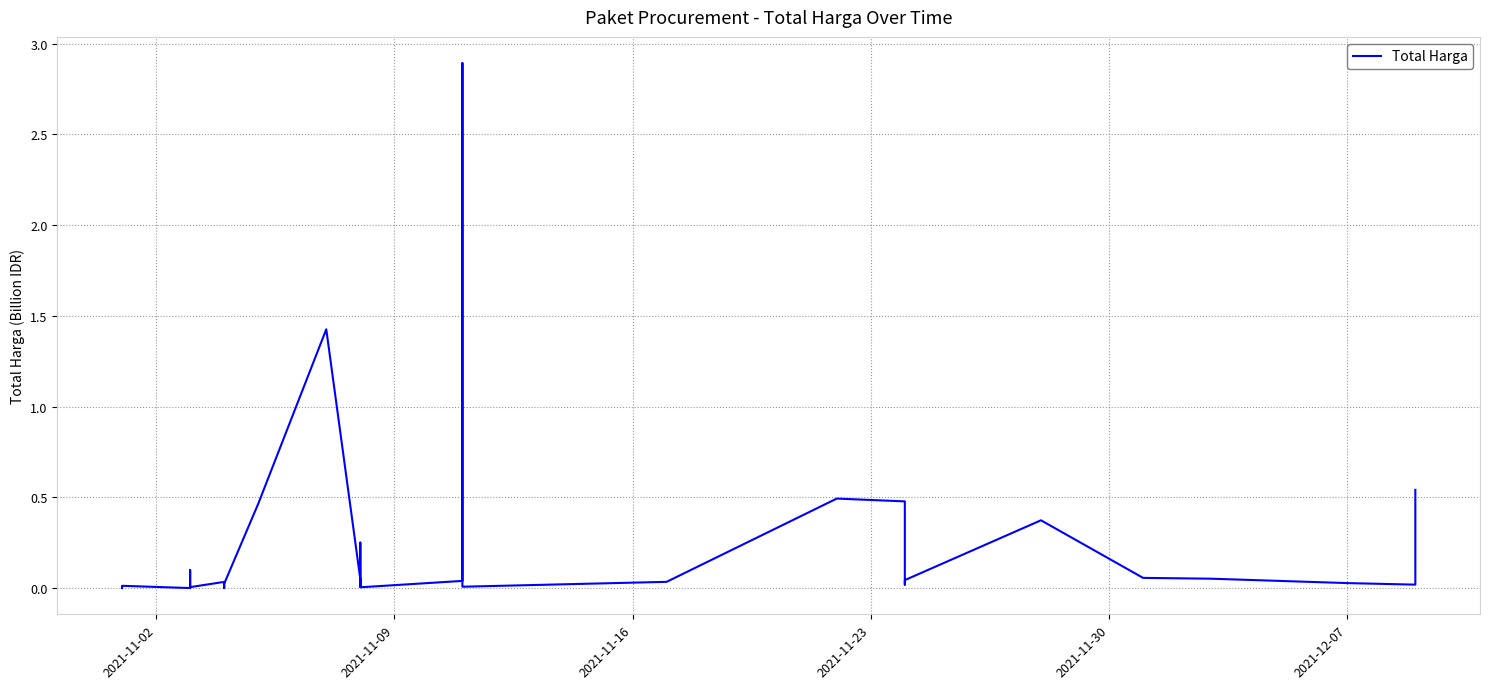

Reading left to right, extract all data points from this chart.

0.0	0.0	0.0	0.1	0.0	0.0	0.0	0.0	0.0	0.0	0.0	0.0	0.0	0.0	0.5	1.4	0.0	0.0	0.0	0.3	0.0	0.0	2.9	0.0	0.0	0.5	0.5	0.0	0.0	0.4	0.1	0.1	0.0	0.0	0.5